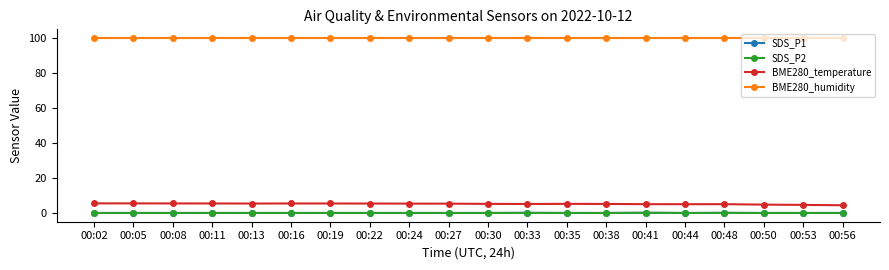

True or false: BME280_temperature and SDS_P1 cross at least once.

False